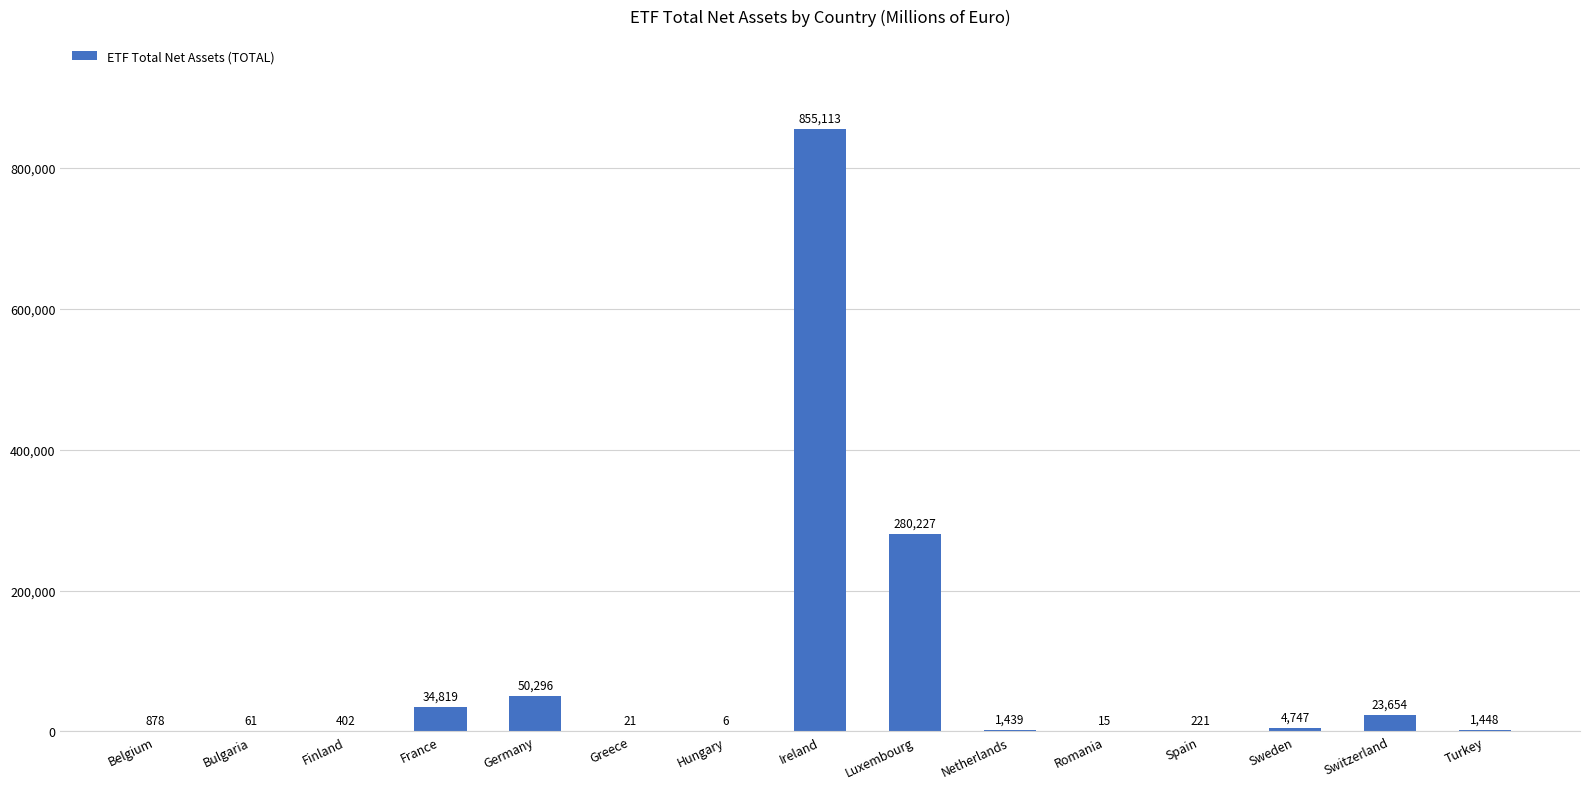

At which category does the chart reach its peak across all series?

Ireland